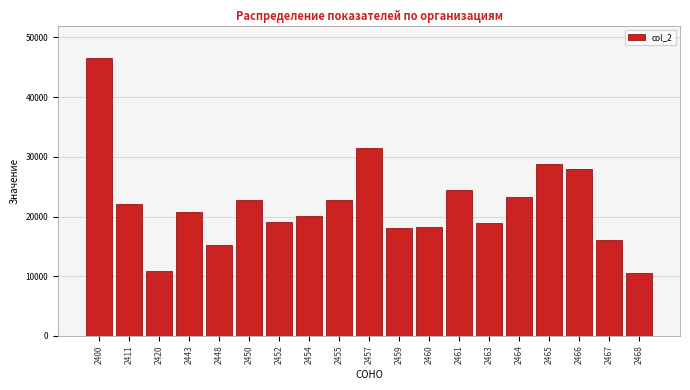

What is the value of the 10th bar from the left?

31559.8